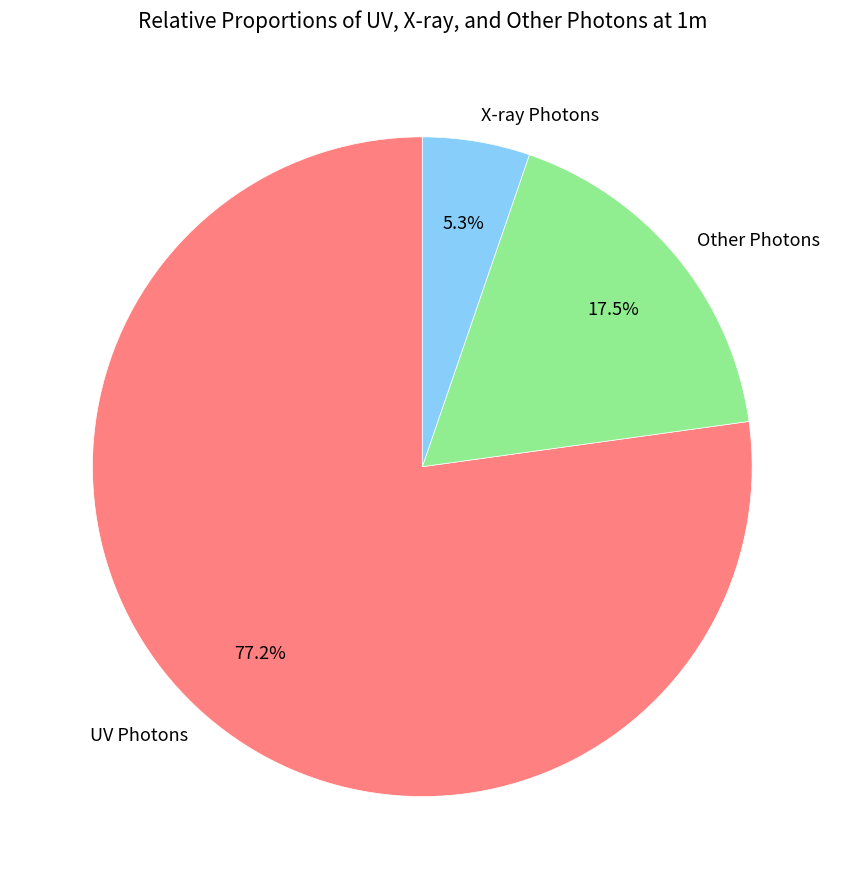

Which slice is the largest?

UV Photons